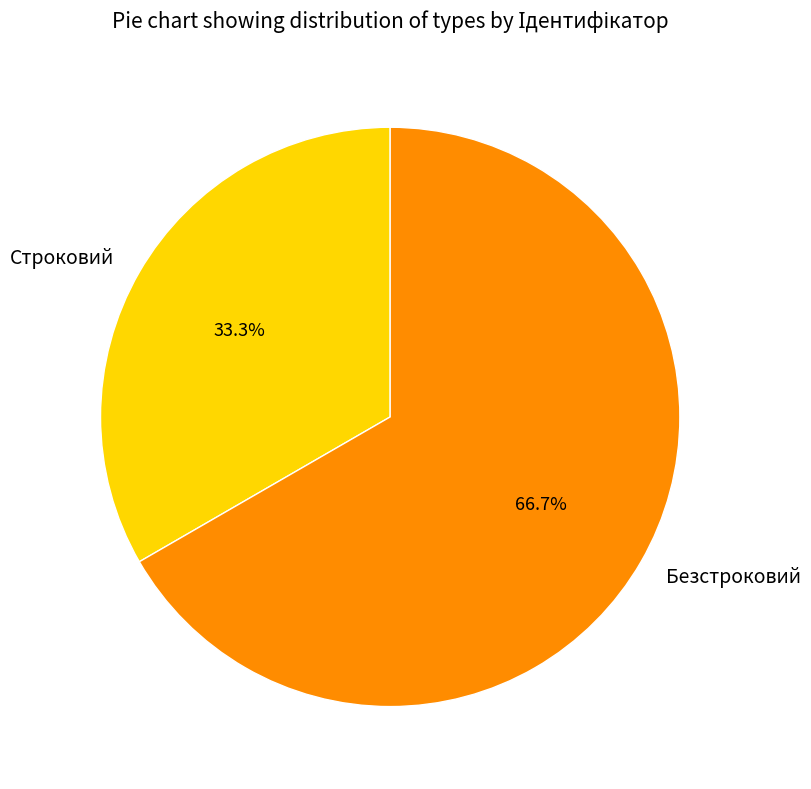

Which category has the smallest portion of the pie?

Строковий